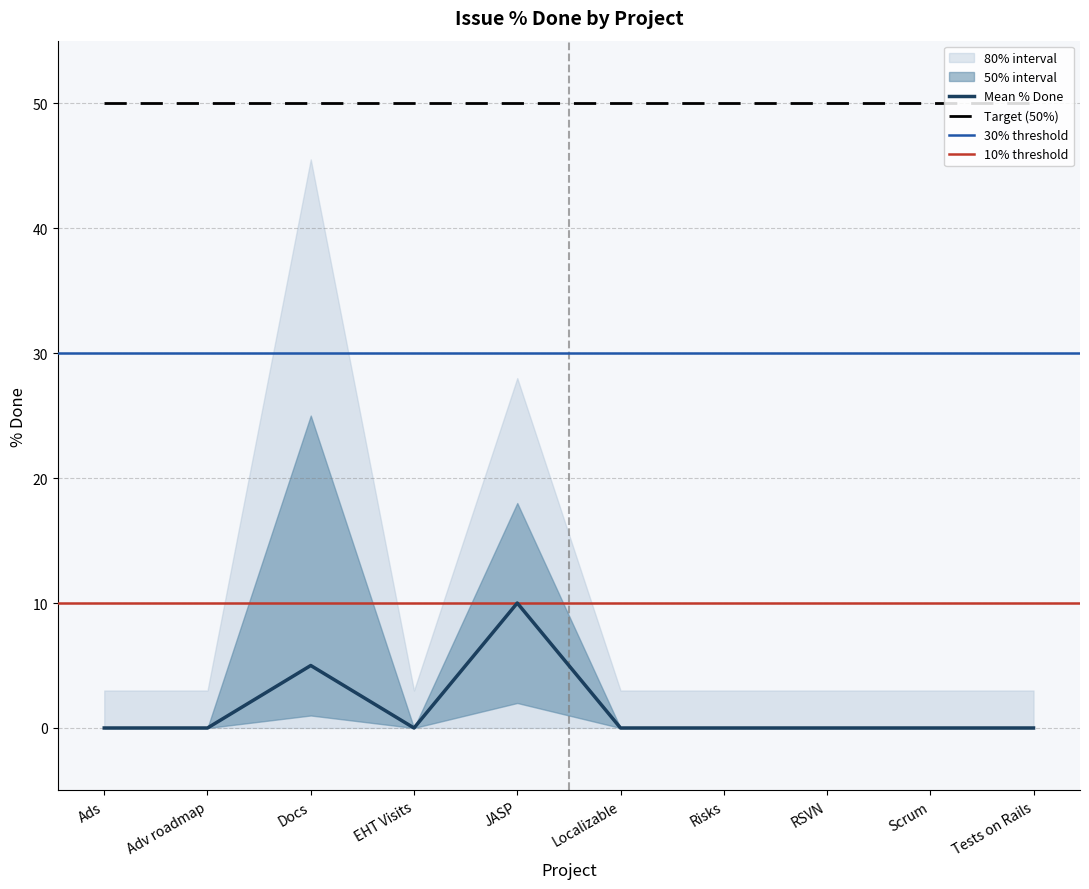

Between 1278 and 666, which is larger?

1278